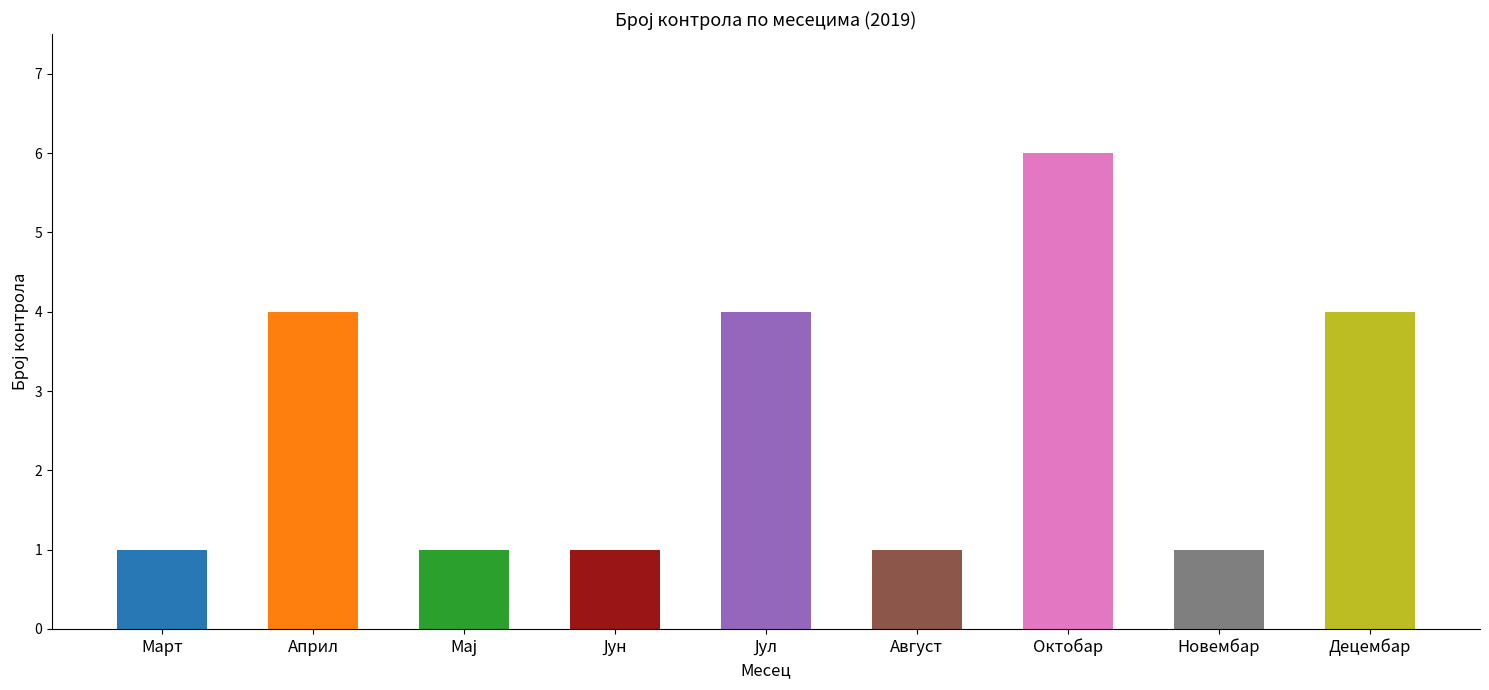

How many categories are shown in the chart?

9